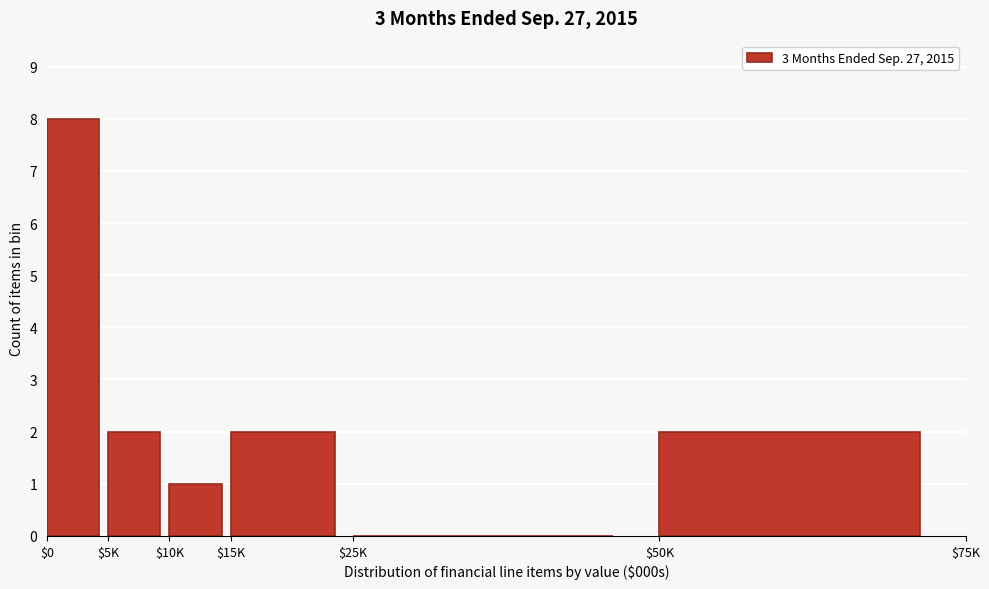

What is the greatest value displayed?

8